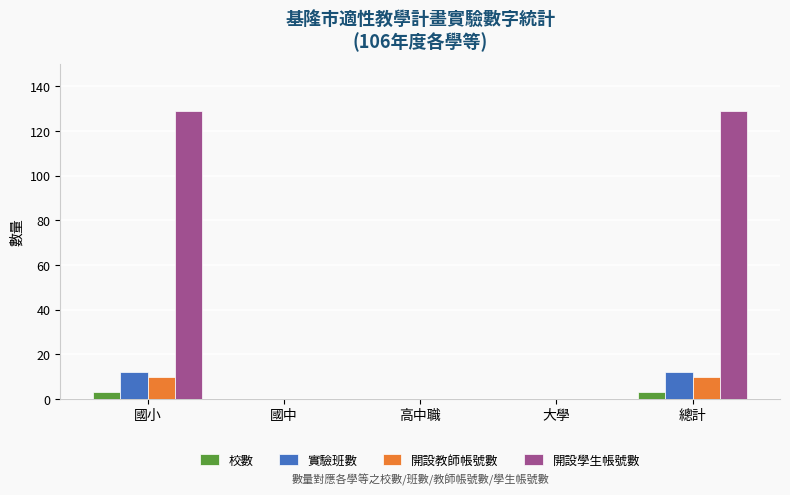

Which series has the largest total across all categories?

開設學生帳號數